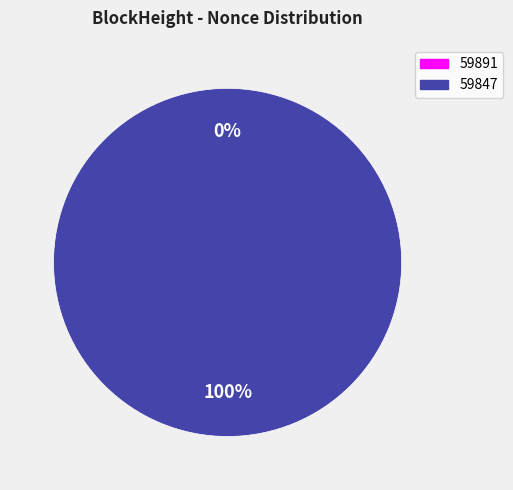

To the nearest percent, what is the difference between the 59891 and 59847 slice percentages?

100%